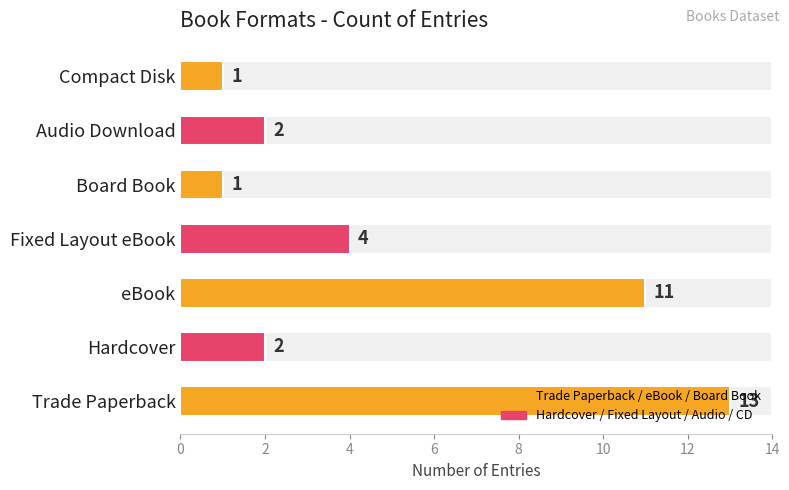

Reading left to right, list all the values displayed in this chart.

0=13	2=2	4=11	6=4	8=1	10=2	12=1